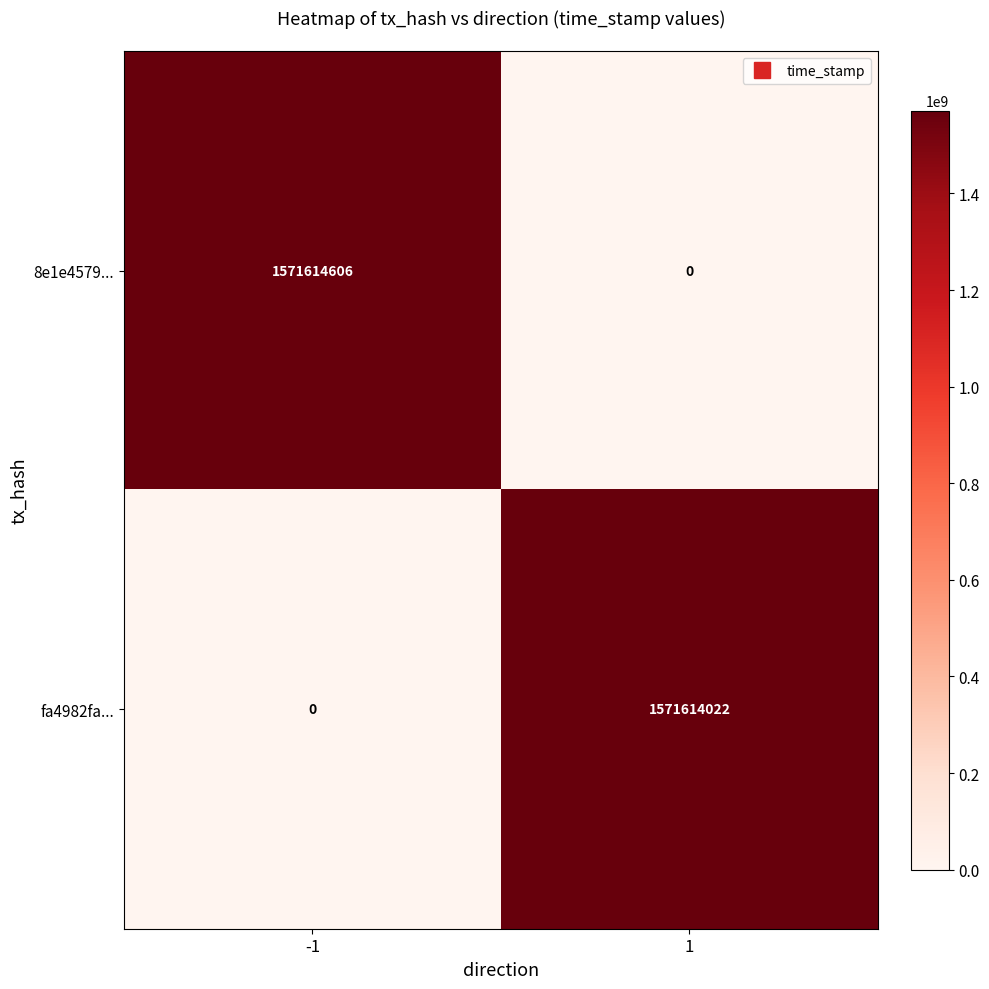

What is the maximum value shown in the chart?

1571614606